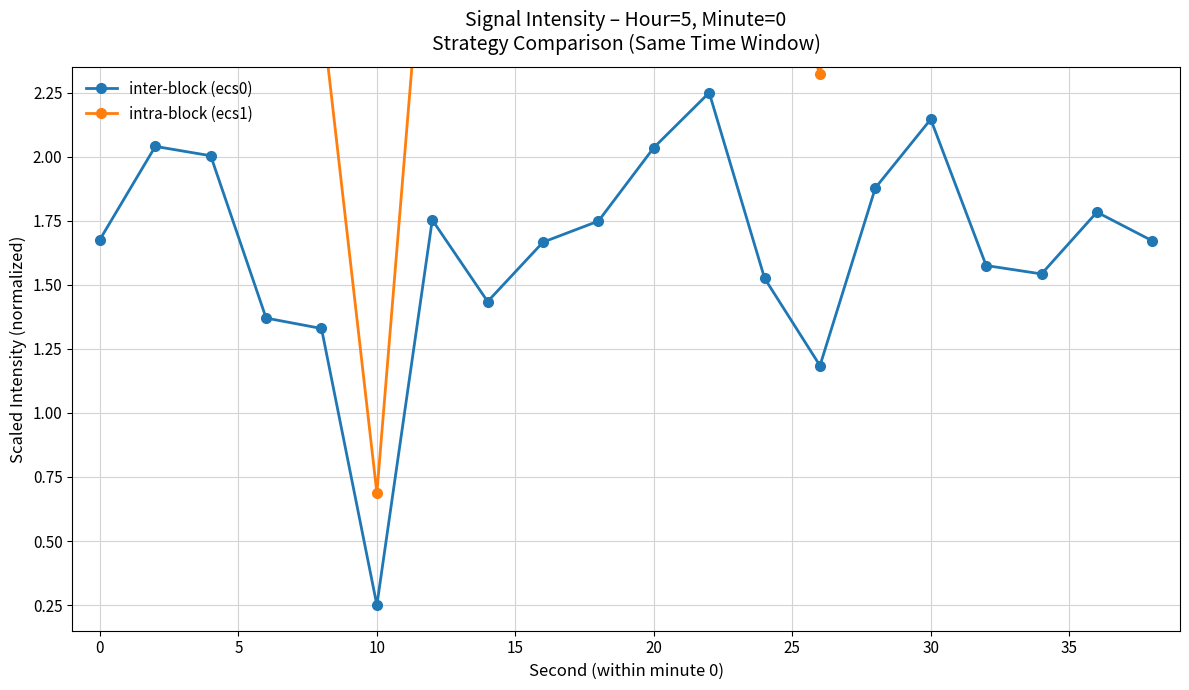

Where is the first local minimum for inter-block (ecs0)?

10